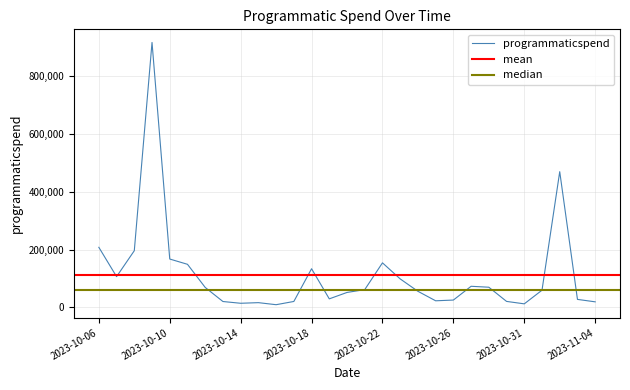

Between 2023-10-09 and 2023-10-13, which is larger?

2023-10-09